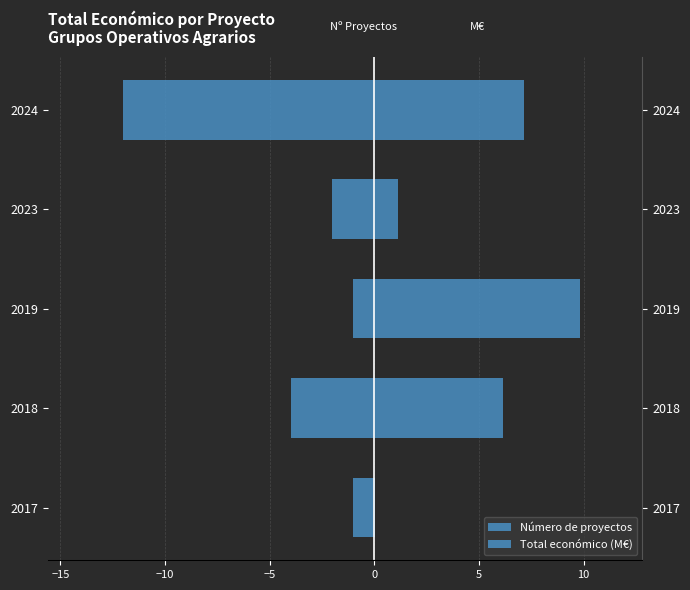

Reading left to right, list all the values displayed in this chart.

Número de proyectos: -1.0	-4.0	-1.0	-2.0	-12.0
Total económico (M€): 0.0	6.1	9.8	1.2	7.2